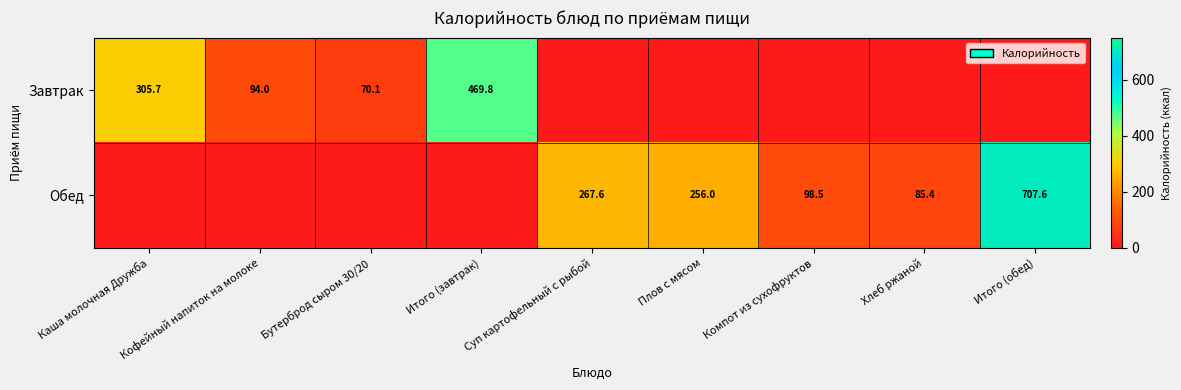

The value of Завтрак at Бутерброд сыром 30/20 is 109.4. True or false?

False